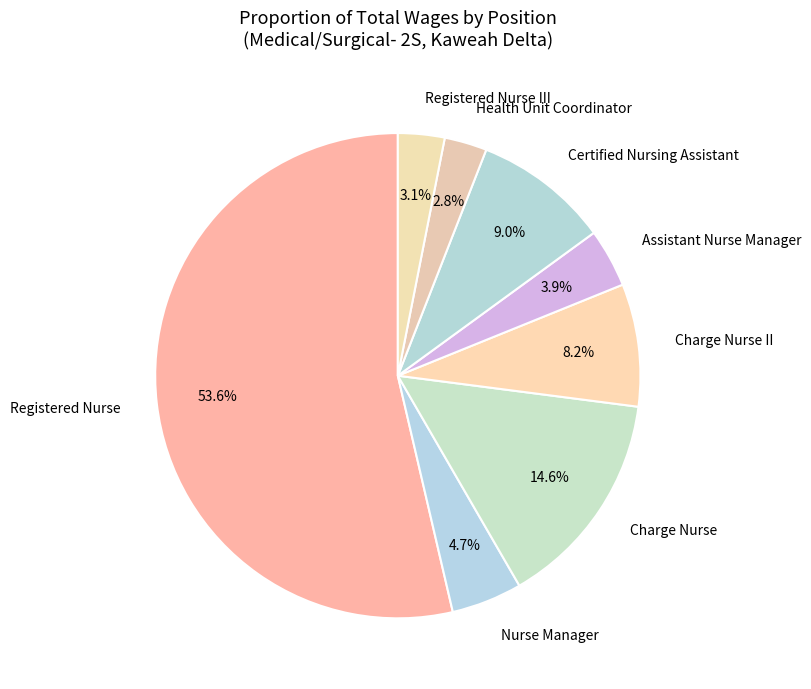

Which category has the biggest portion of the pie?

Registered Nurse